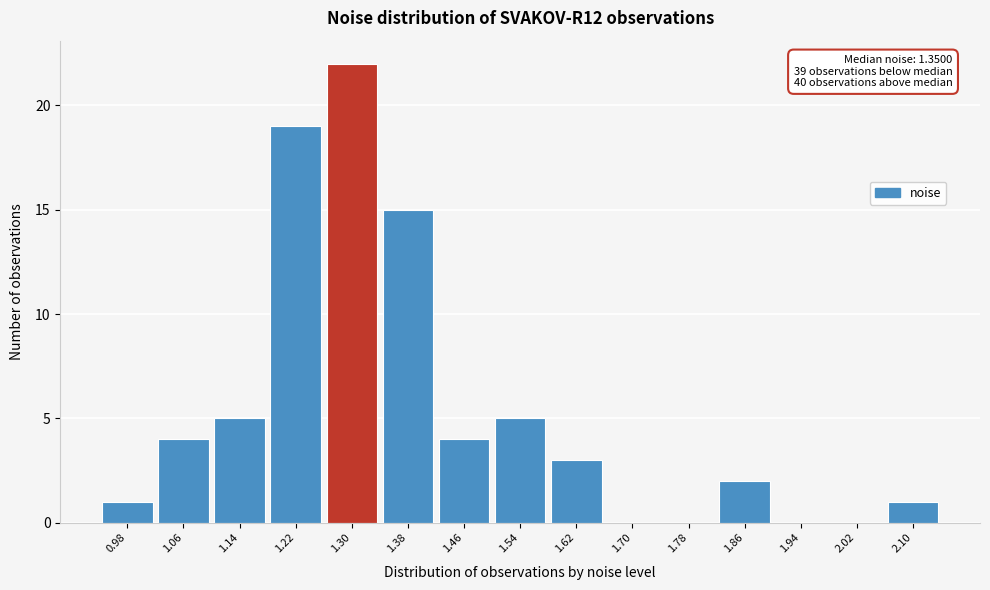

Reading right to left, list all the values displayed in this chart.

2.10=1	2.02=0	1.94=0	1.86=2	1.78=0	1.70=0	1.62=3	1.54=5	1.46=4	1.38=15	1.30=22	1.22=19	1.14=5	1.06=4	0.98=1